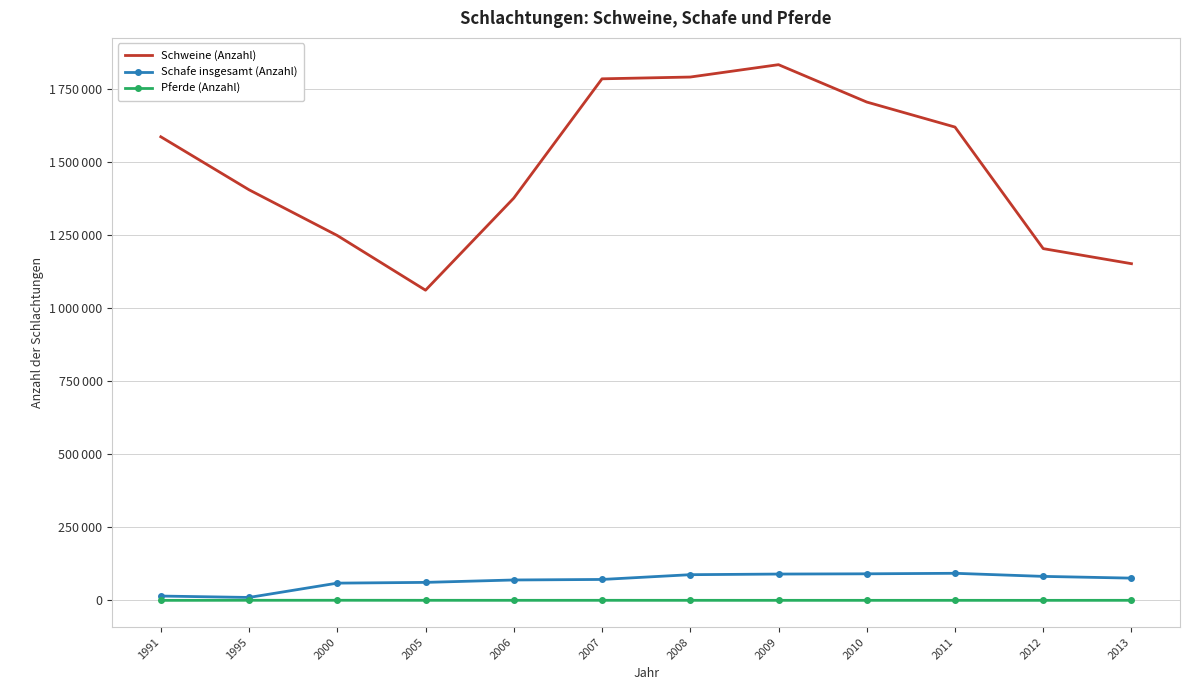

Reading left to right, what are all the values shown in this chart?

Schweine (Anzahl): 1586628	1405200	1248759	1061622	1376783	1785007	1791094	1833411	1705534	1619927	1203906	1152346
Schafe insgesamt (Anzahl): 14957	10166	59173	61727	69962	71744	88053	90228	91047	92830	82247	76298
Pferde (Anzahl): 188	473	511	383	339	369	322	289	289	287	242	351